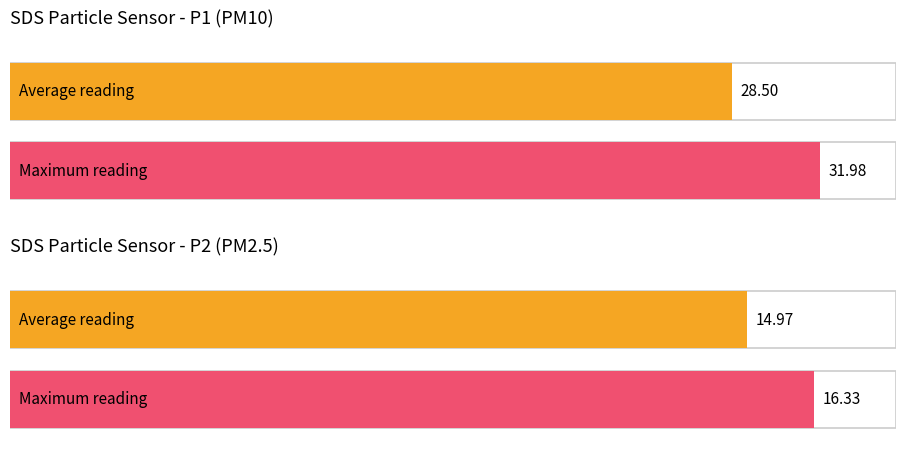

What is the greatest value displayed?

32.0